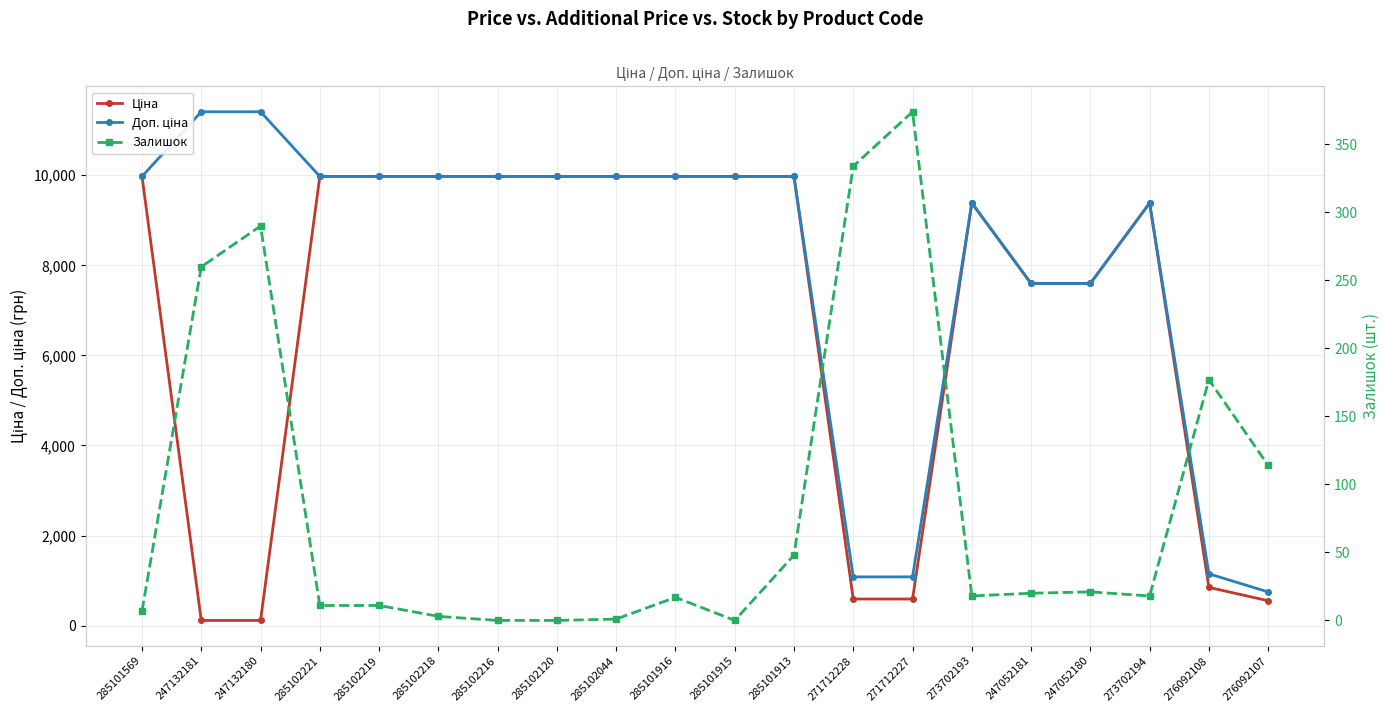

Reading left to right, list all the values displayed in this chart.

Ціна: 9975.0	114.1	114.1	9975.0	9975.0	9975.0	9975.0	9975.0	9975.0	9975.0	9975.0	9975.0	589.9	589.9	9384.0	7596.5	7596.5	9384.0	848.4	551.5
Доп. ціна: 9975.0	11410.0	11410.0	9975.0	9975.0	9975.0	9975.0	9975.0	9975.0	9975.0	9975.0	9975.0	1081.7	1081.7	9384.0	7596.5	7596.5	9384.0	1149.7	747.0
Залишок: 7.0	260.0	290.0	11.0	11.0	3.0	0.0	0.0	1.0	17.0	0.0	48.0	334.0	374.0	18.0	20.0	21.0	18.0	177.0	114.0